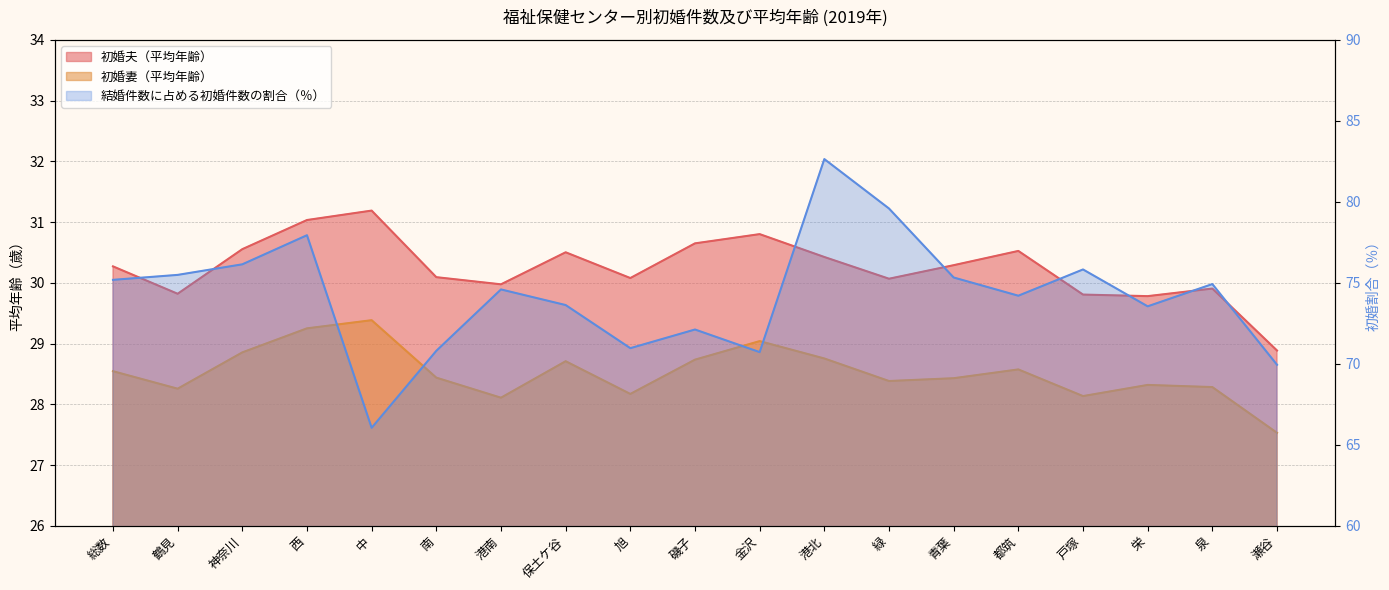

What is the total value across all series at 旭?

129.2